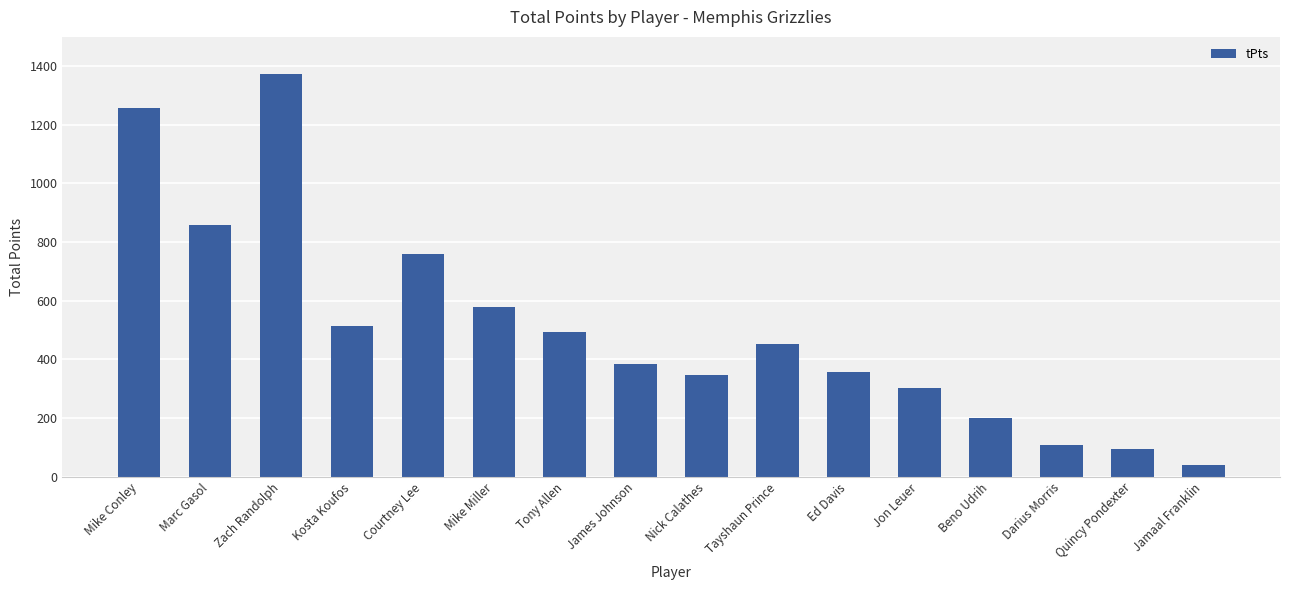

What is the change in value from Kosta Koufos to Mike Miller?

+65